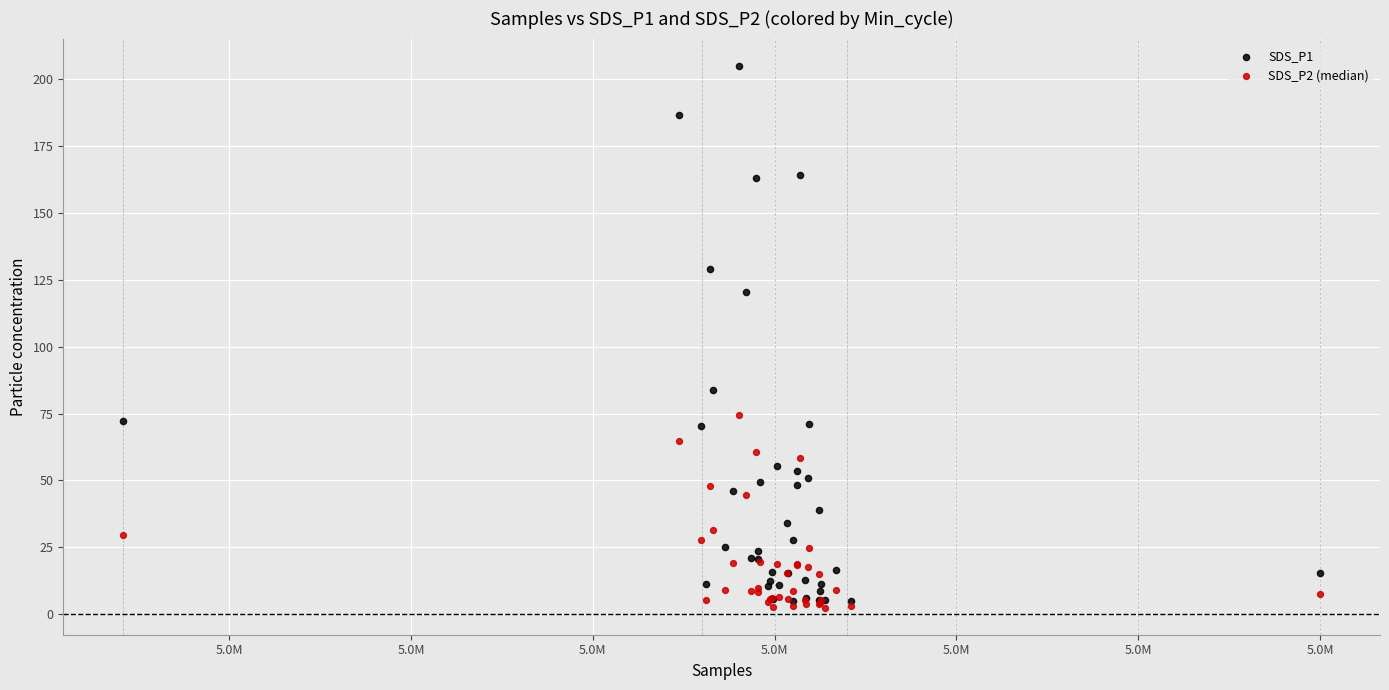

Which series contains the highest Y value?

SDS_P1